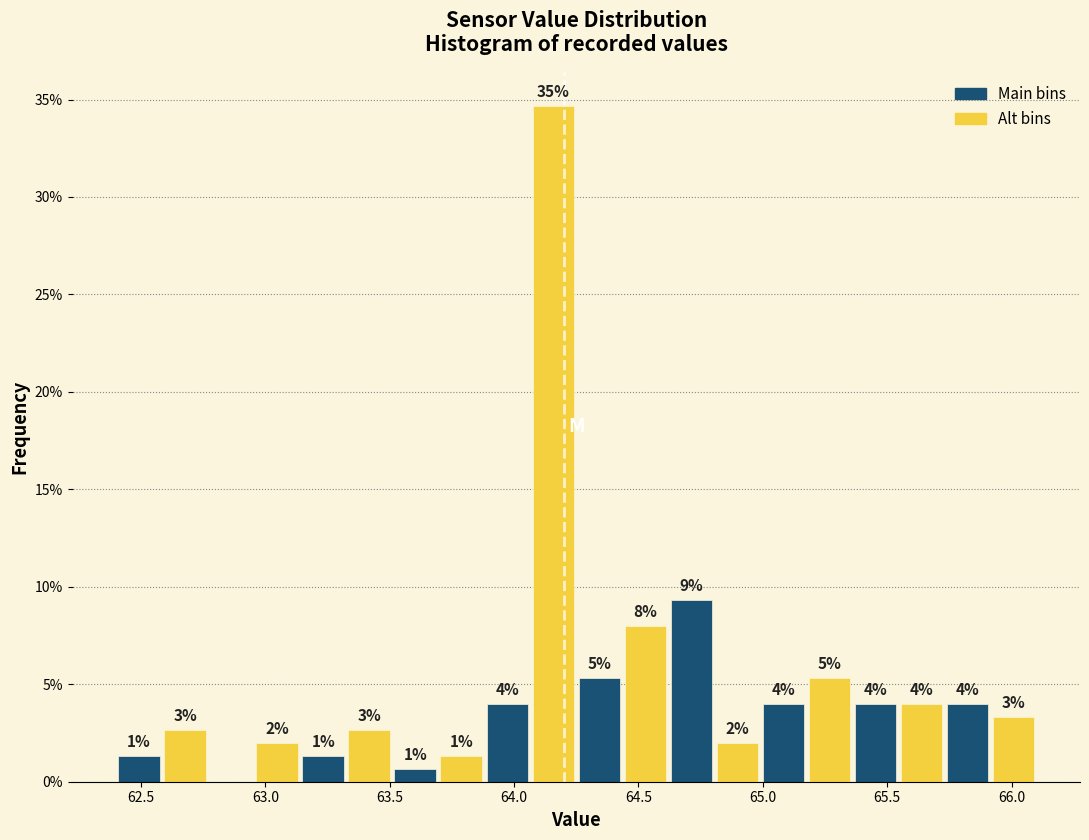

Read against the x-axis, roughly where is the centre of the tallest bar?

64.15